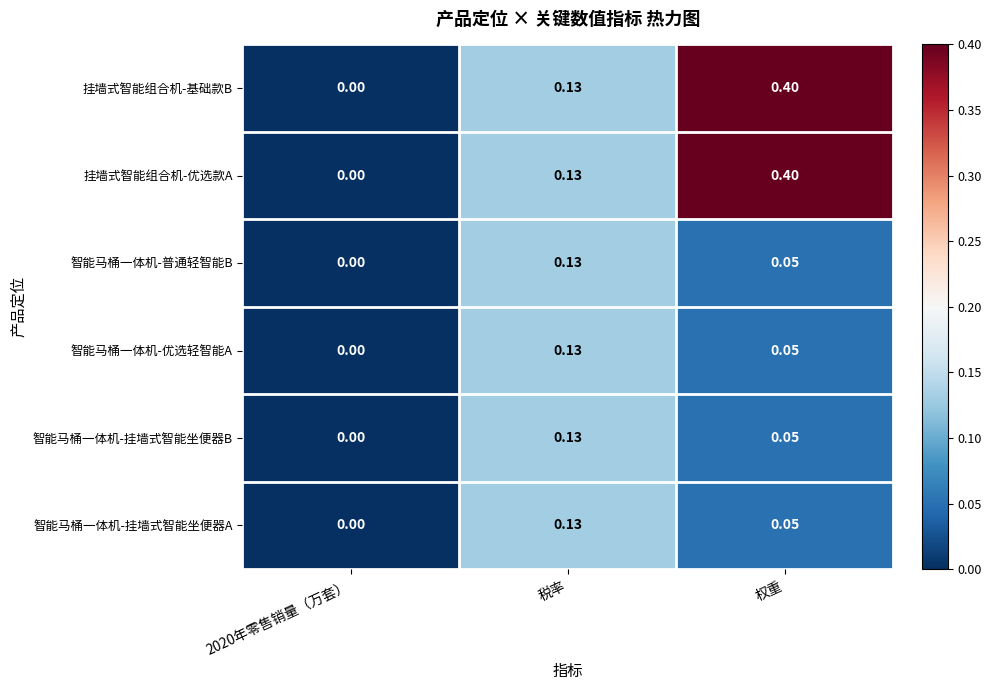

How many data points in 挂墙式智能组合机-优选款A are above 0?

2